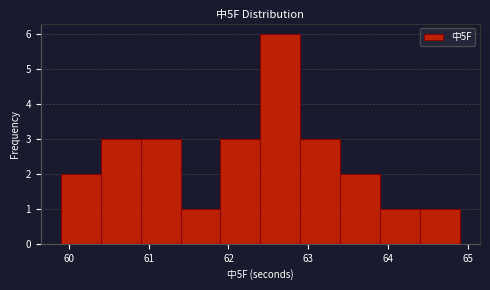

Over which range of the x-axis is the bar tallest?

62.4 to 62.9